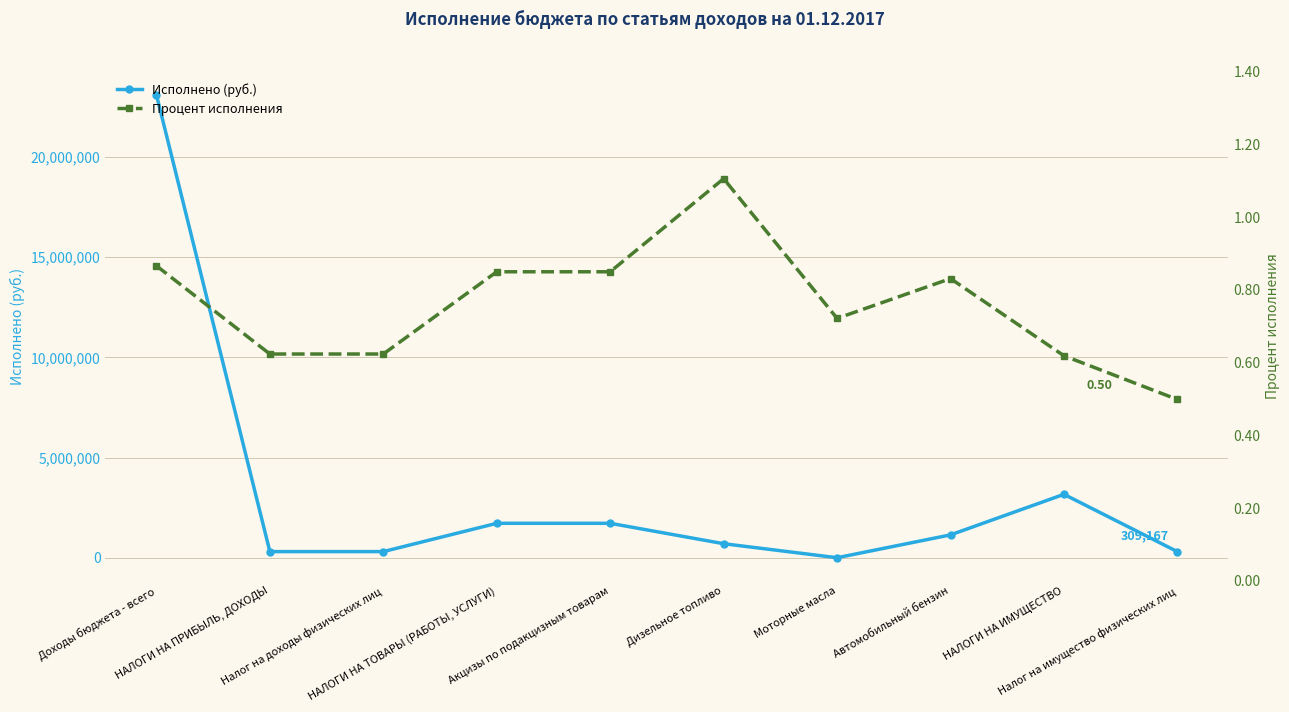

What is the difference between the Исполнено (руб.) values at Налог на имущество физических лиц and Доходы бюджета - всего?

22781705.8